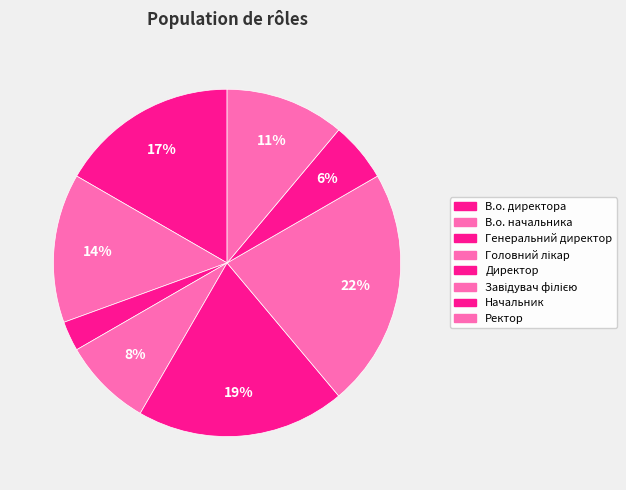

How many segments does this pie chart have?

8